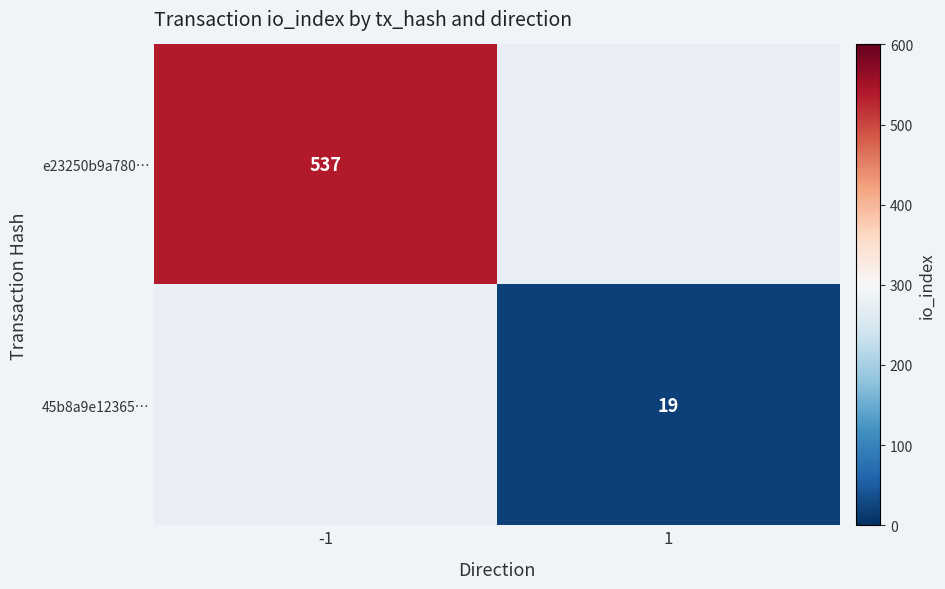

Is the value of 45b8a9e12365… at 1 greater than the value of e23250b9a780… at -1?

No